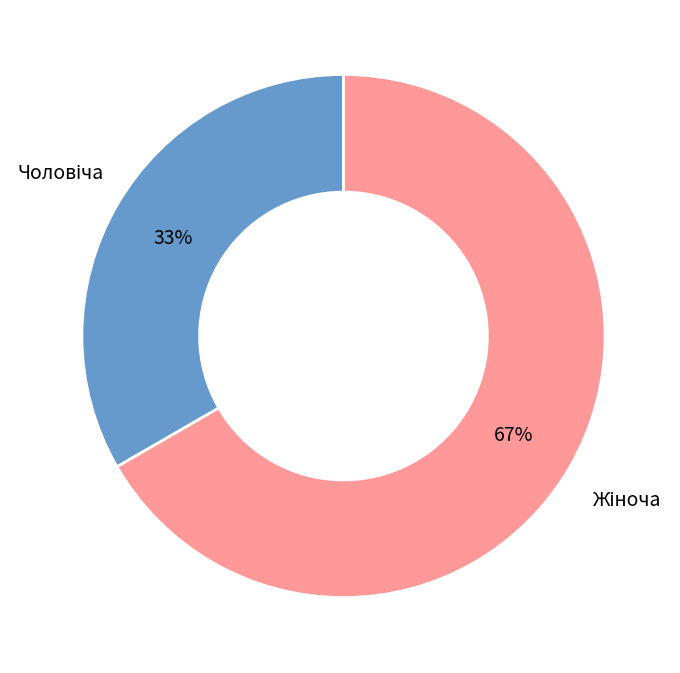

Is there a majority slice in this chart?

Yes